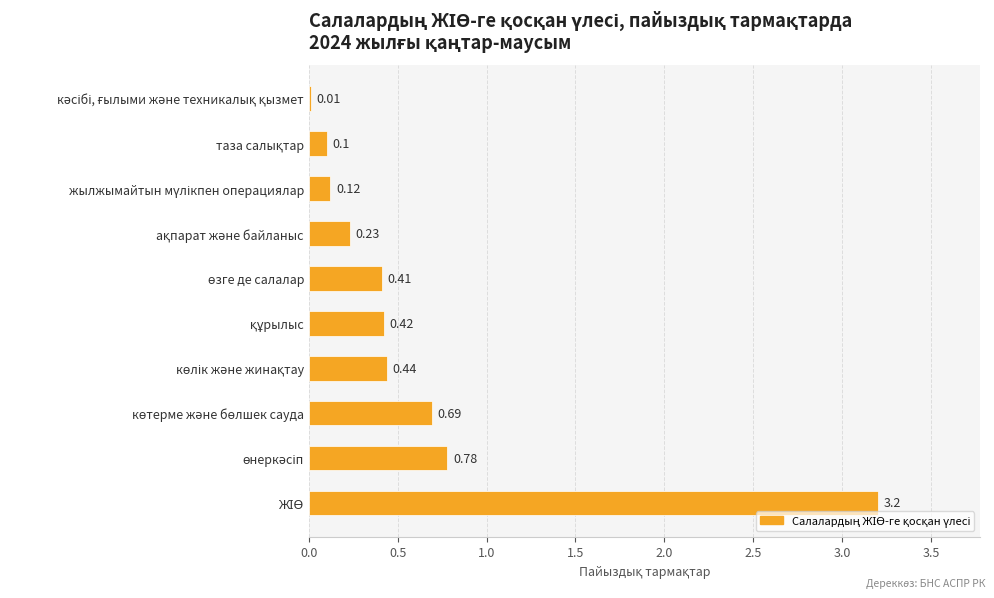

Count the number of data series in this chart.

1